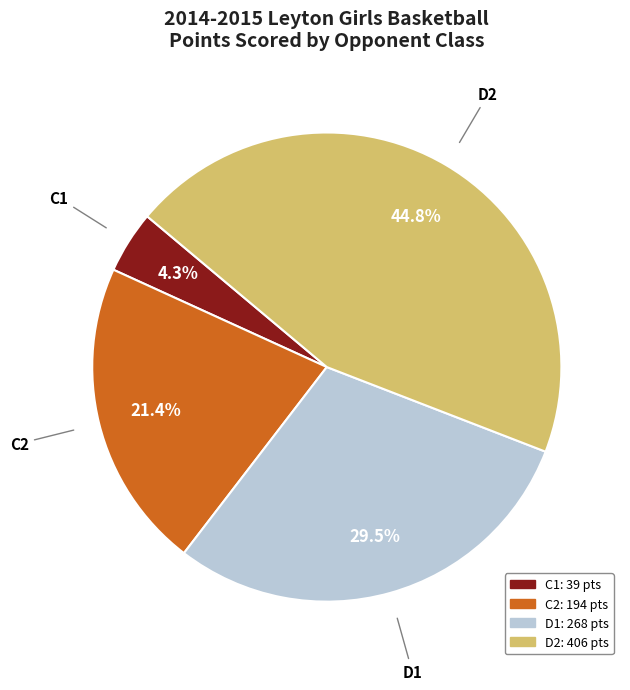

Is there any slice that represents more than half of the pie?

No